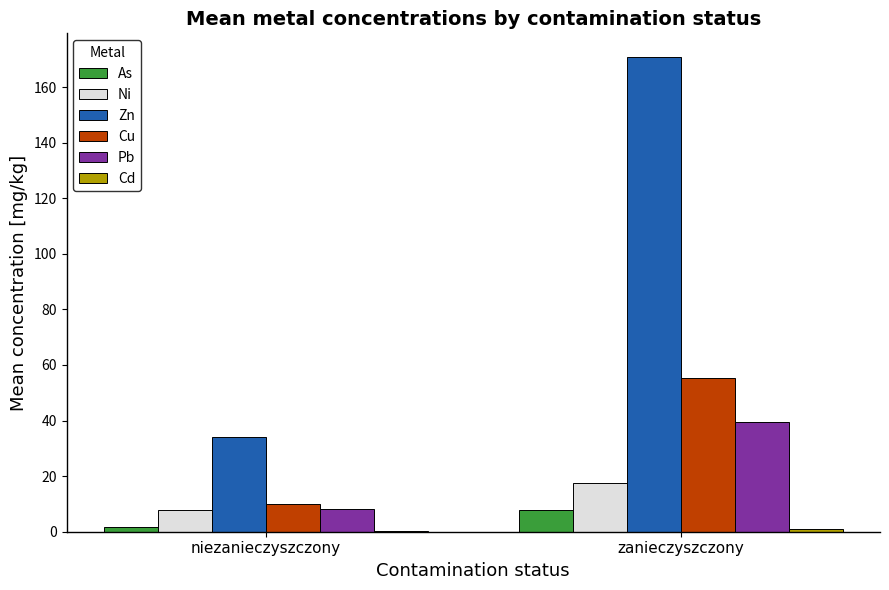

At which category does the chart reach its peak across all series?

zanieczyszczony